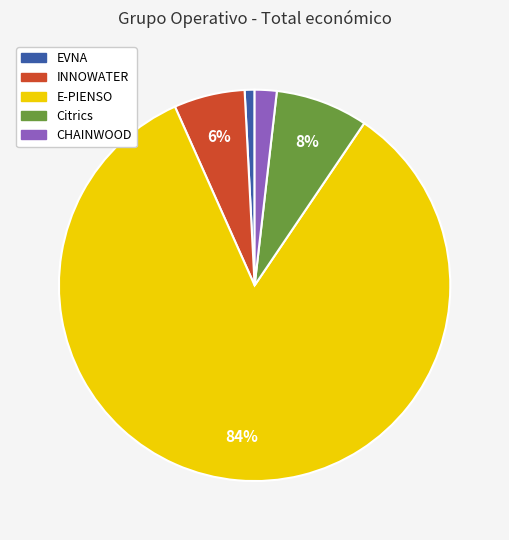

Between E-PIENSO and INNOWATER, which is larger?

E-PIENSO